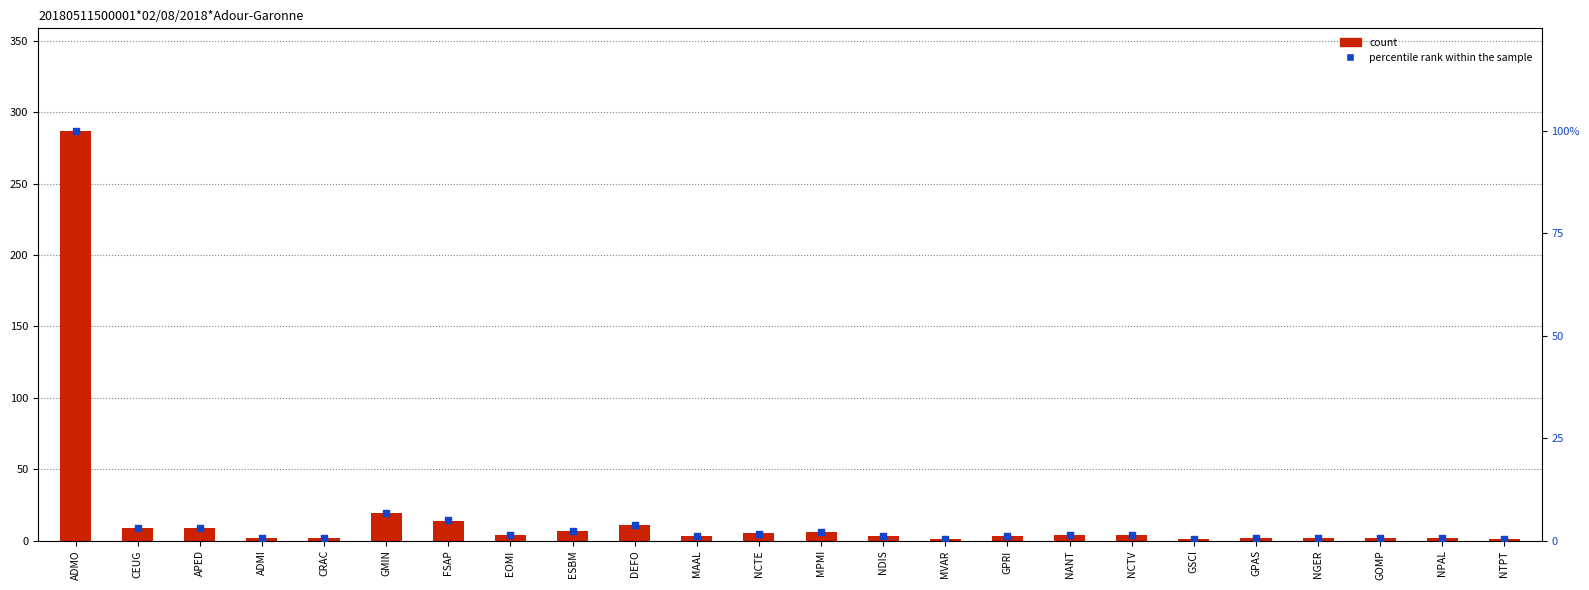

At how many categories does at least one series exceed 50?

1